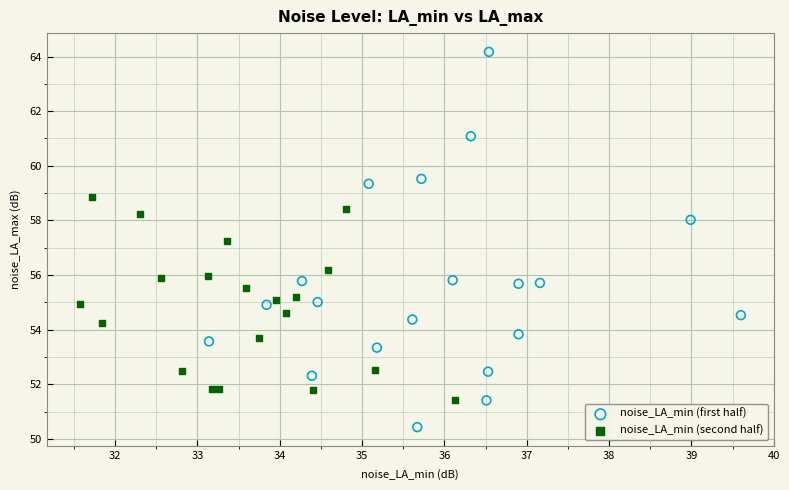

Which series has the largest Y range (max minus min)?

noise_LA_min (first half)